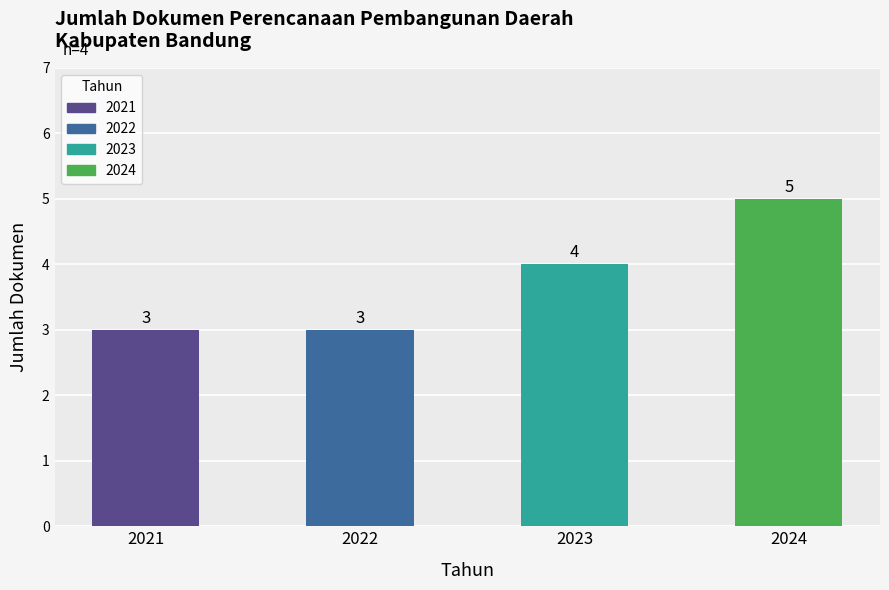

Reading left to right, list all the values displayed in this chart.

2021=3	2022=3	2023=4	2024=5